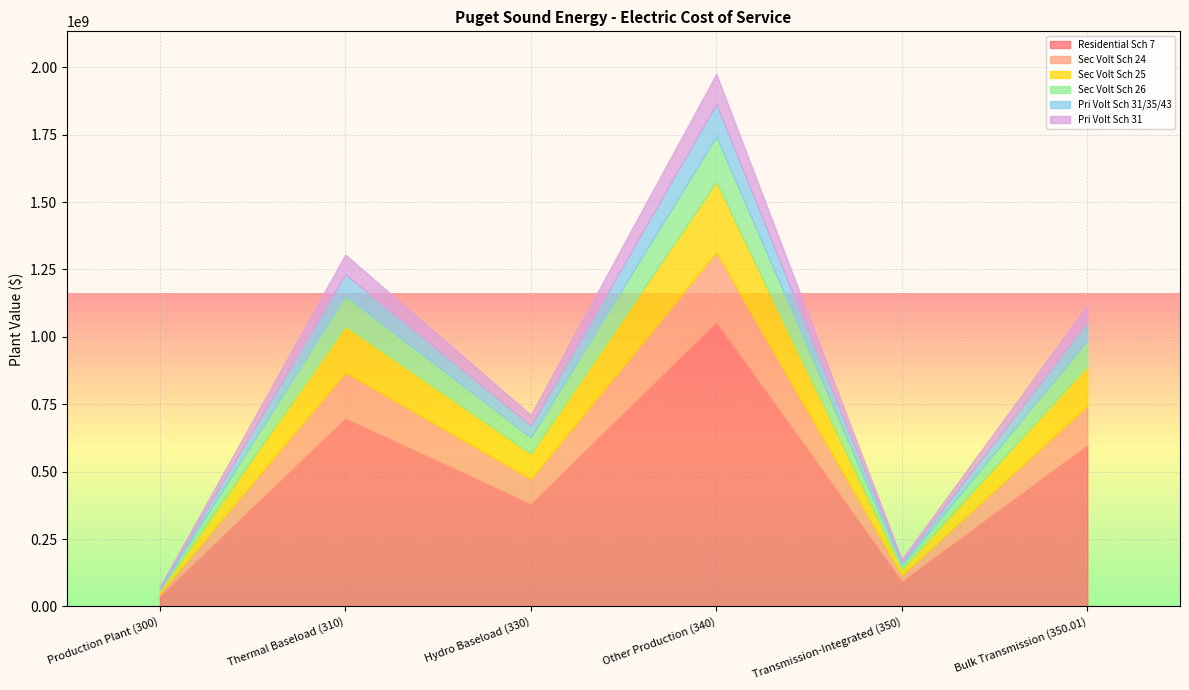

What is the difference between the highest and lowest values at Bulk Transmission (350.01)?

534421493.1